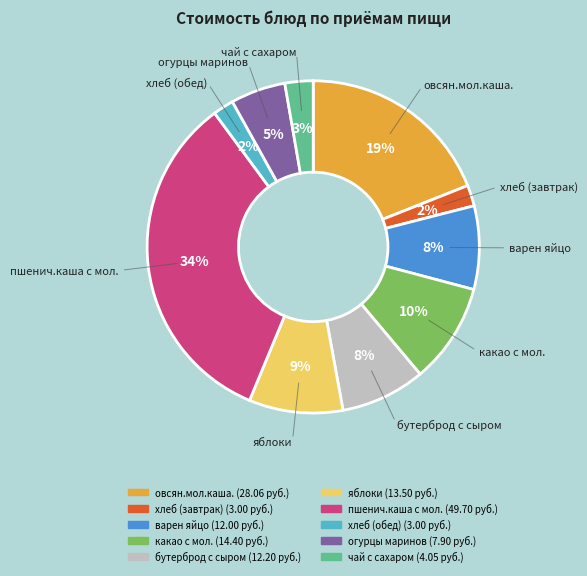

Is the sum of бутерброд с сыром and какао с мол. greater than half?

No